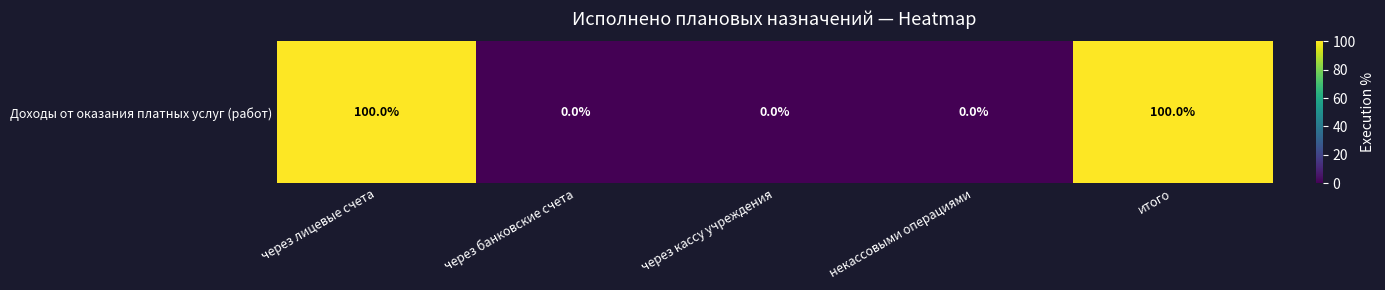

Reading right to left, extract all data points from this chart.

100	0	0	0	100